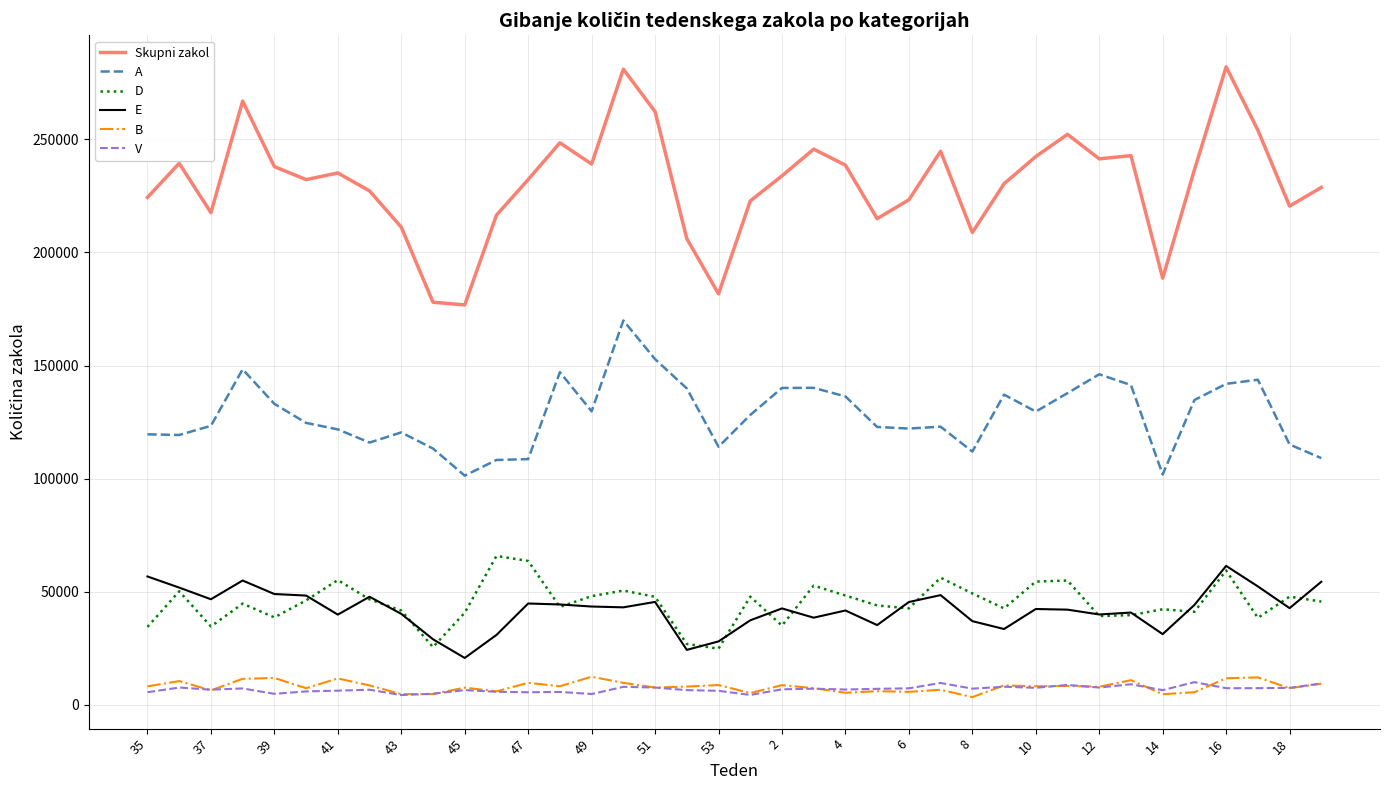

What is the maximum value for Skupni zakol?

282102